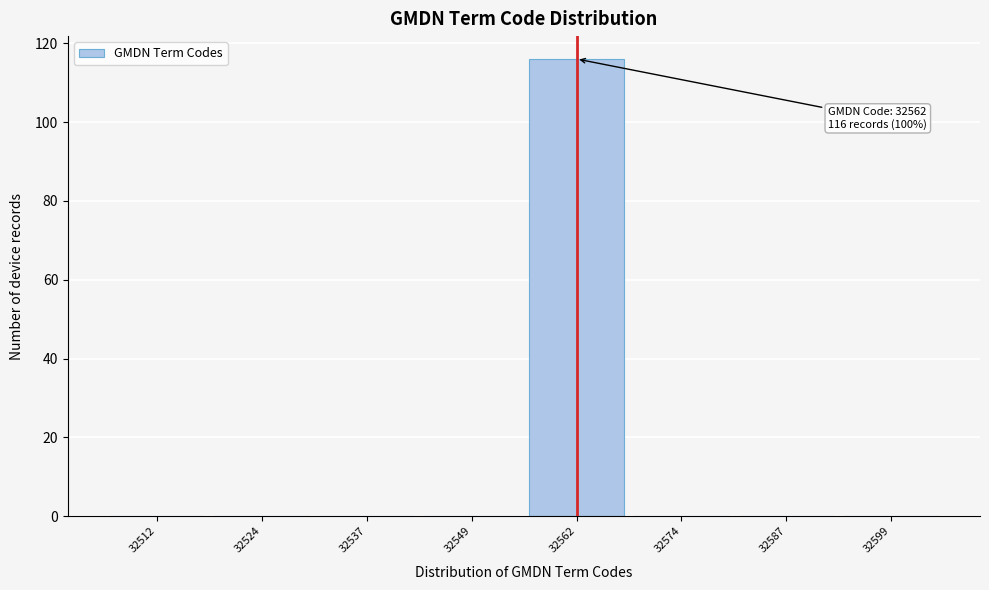

Which range on the x-axis has the tallest bar?

32556.0 to 32568.5